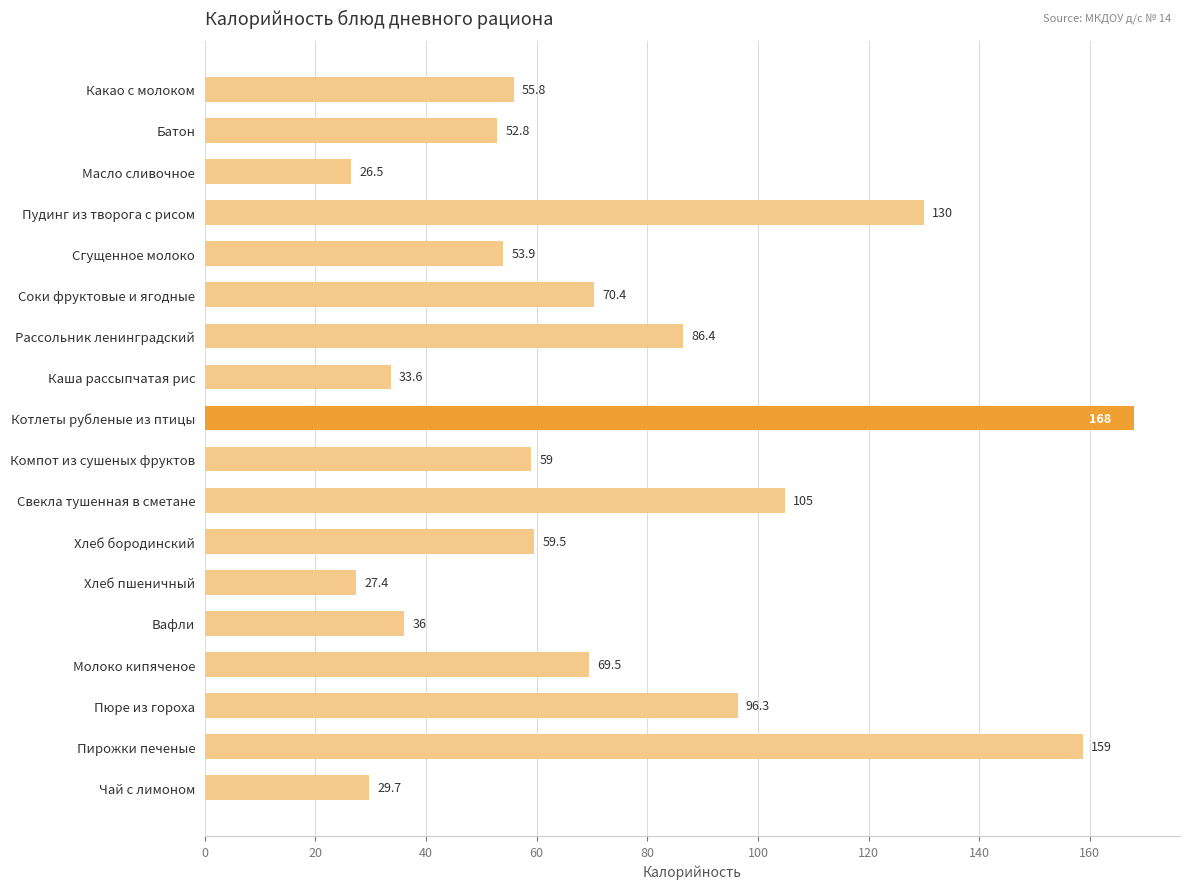

What position from the top is Свекла тушенная в сметане?

11